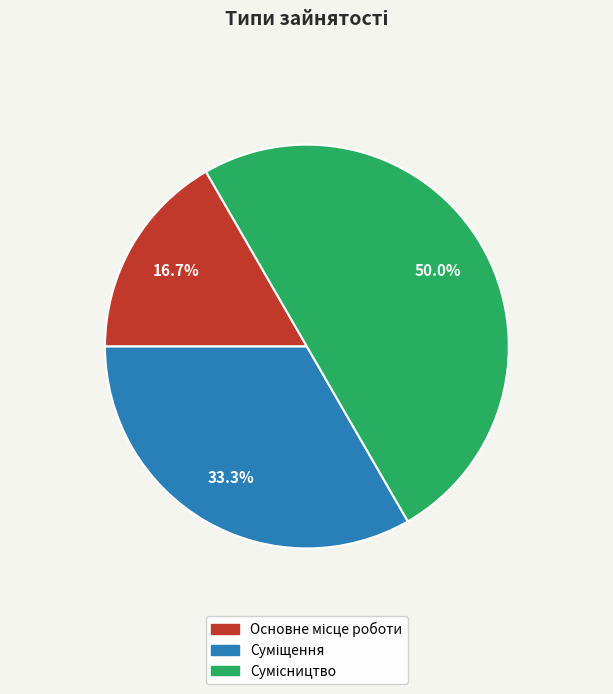

How many segments does this pie chart have?

3